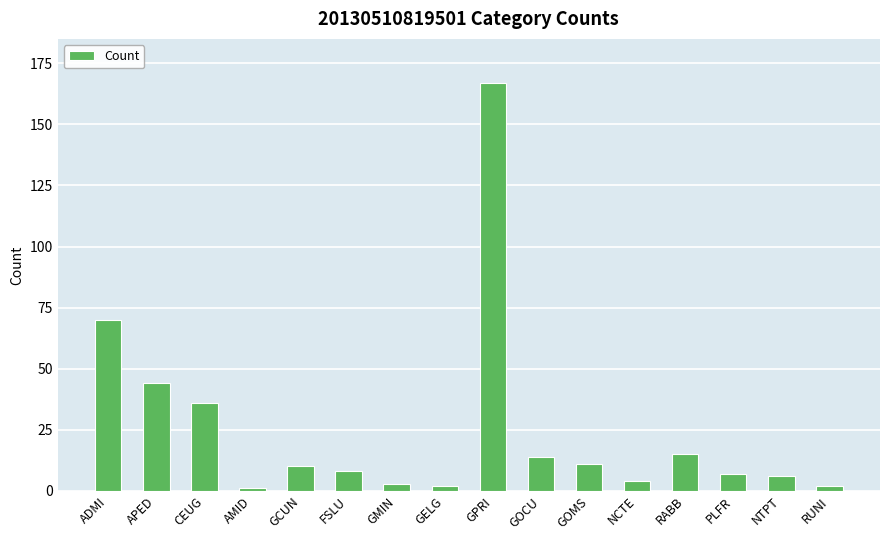

What is the difference between the second highest and second lowest values?

68